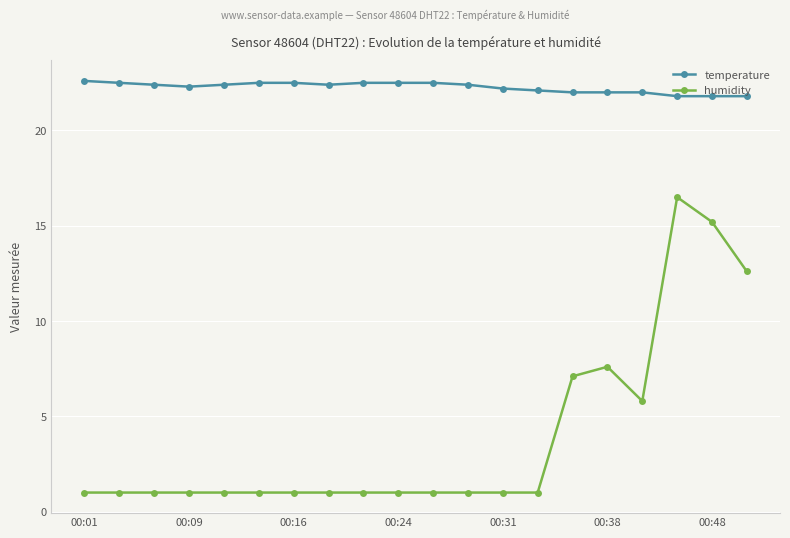

How many distinct data groups are displayed?

2